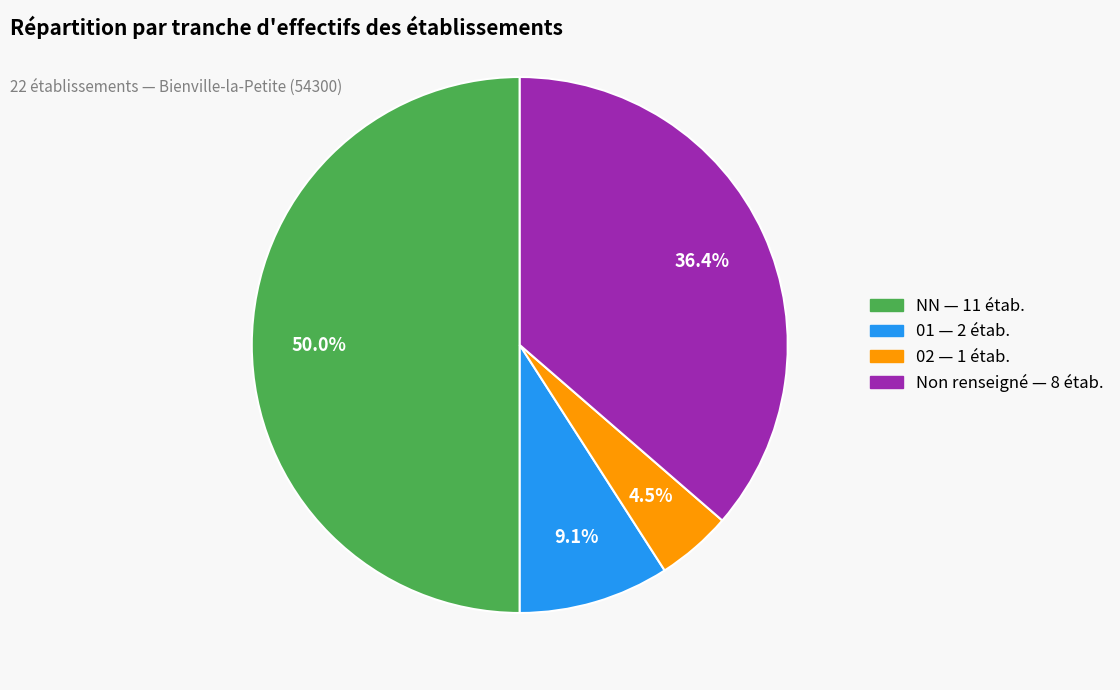

What is the smallest slice in the pie chart?

02 — 1 étab.